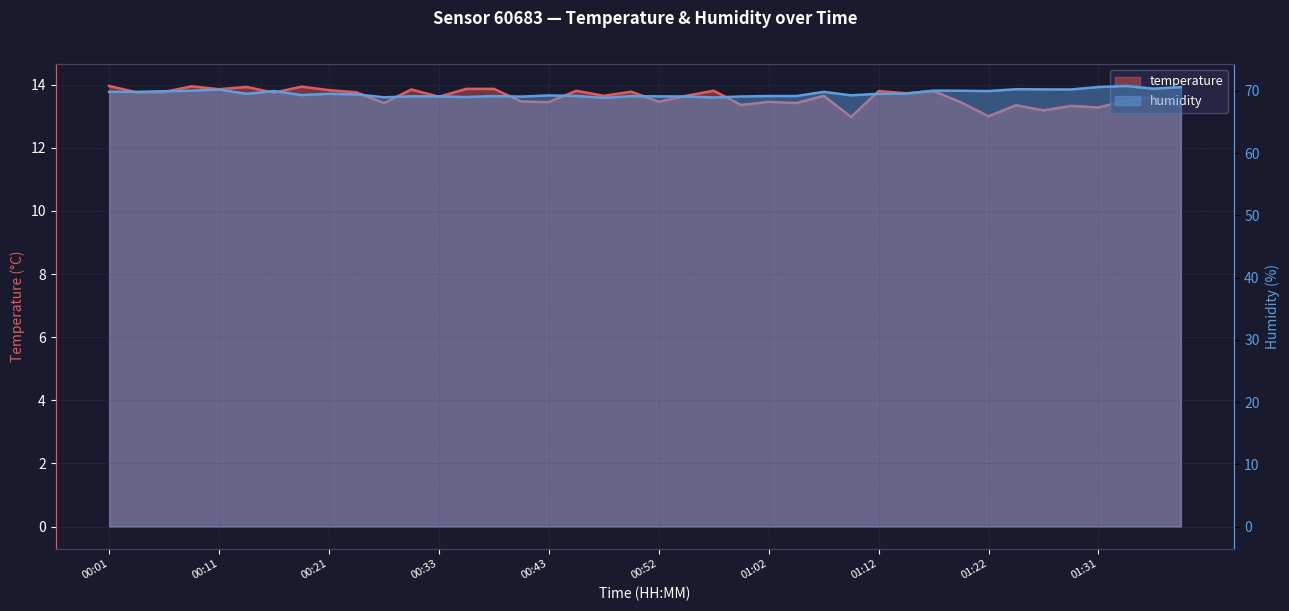

Reading left to right, list all the values displayed in this chart.

temperature: 00:01=14.0	00:03=13.8	00:06=13.8	00:08=13.9	00:11=13.9	00:13=13.9	00:16=13.8	00:18=13.9	00:21=13.8	00:23=13.8	00:26=13.4	00:28=13.8	00:33=13.6	00:35=13.9	00:38=13.9	00:40=13.5	00:43=13.4	00:45=13.8	00:48=13.7	00:50=13.8	00:52=13.5	00:55=13.7	00:57=13.8	01:00=13.4	01:02=13.5	01:05=13.4	01:07=13.7	01:10=13.0	01:12=13.8	01:14=13.7	01:17=13.8	01:19=13.4	01:22=13.0	01:24=13.3	01:27=13.2	01:29=13.3	01:31=13.3	01:34=13.5	01:36=13.6	01:39=13.3
humidity: 00:01=69.9	00:03=69.8	00:06=70.0	00:08=70.0	00:11=70.2	00:13=69.5	00:16=70.0	00:18=69.3	00:21=69.5	00:23=69.5	00:26=69.0	00:28=69.1	00:33=69.1	00:35=69.0	00:38=69.2	00:40=69.1	00:43=69.3	00:45=69.2	00:48=68.9	00:50=69.2	00:52=69.1	00:55=69.1	00:57=69.0	01:00=69.1	01:02=69.2	01:05=69.2	01:07=69.8	01:10=69.3	01:12=69.5	01:14=69.6	01:17=70.0	01:19=70.0	01:22=70.0	01:24=70.3	01:27=70.2	01:29=70.2	01:31=70.6	01:34=70.8	01:36=70.4	01:39=70.6